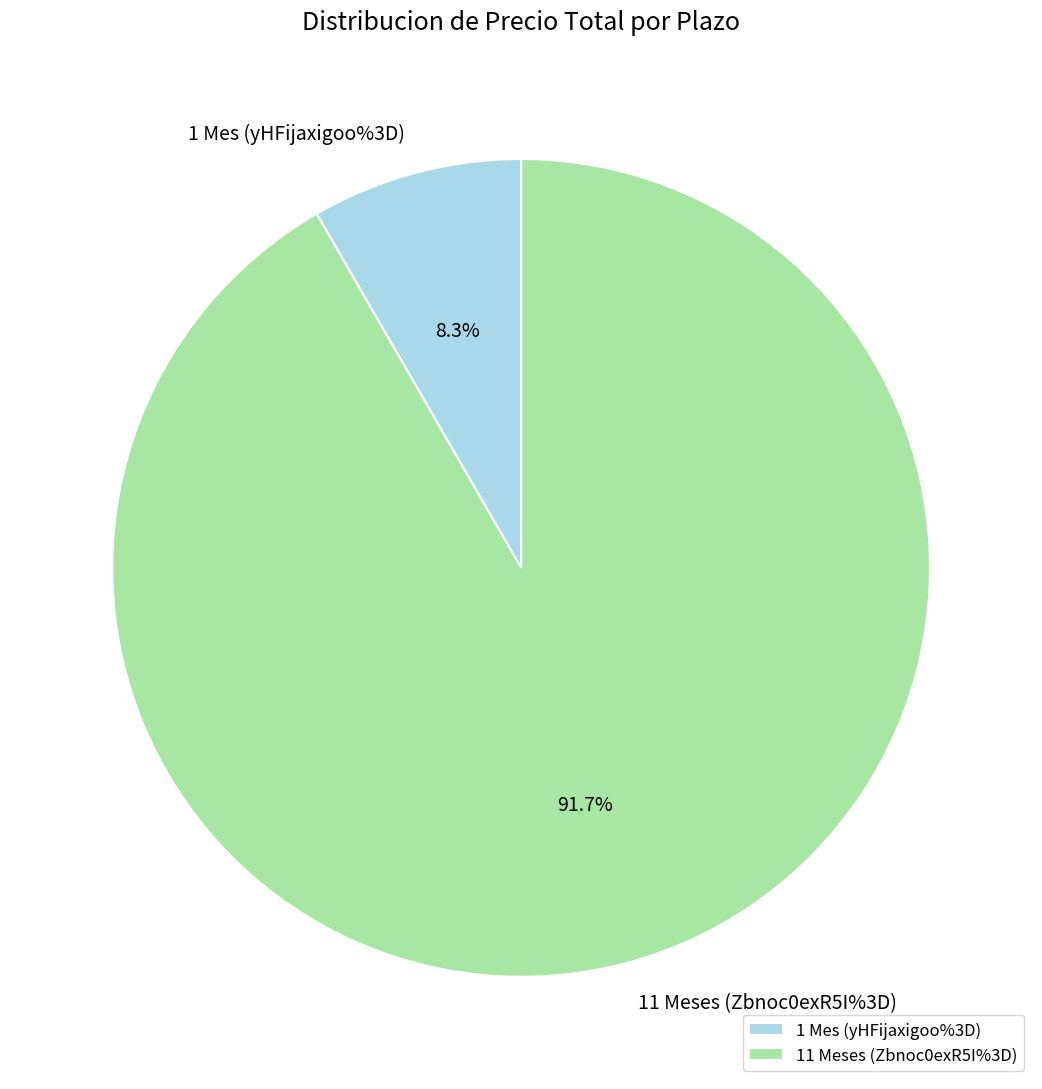

What is the ratio of the value at 11 Meses (Zbnoc0exR5I%3D) to the value at 1 Mes (yHFijaxigoo%3D)?

11.0